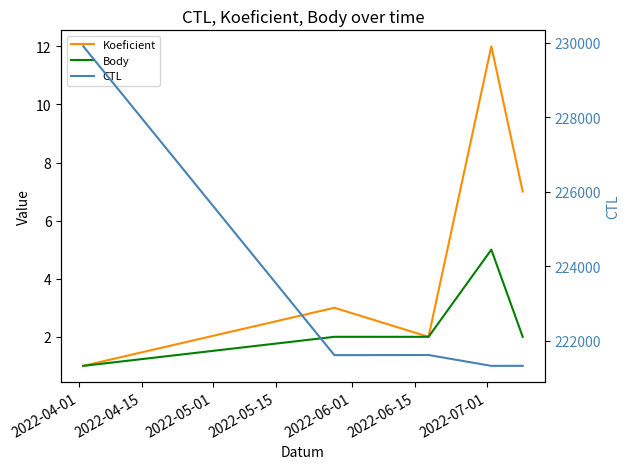

True or false: Body and CTL cross at least once.

False